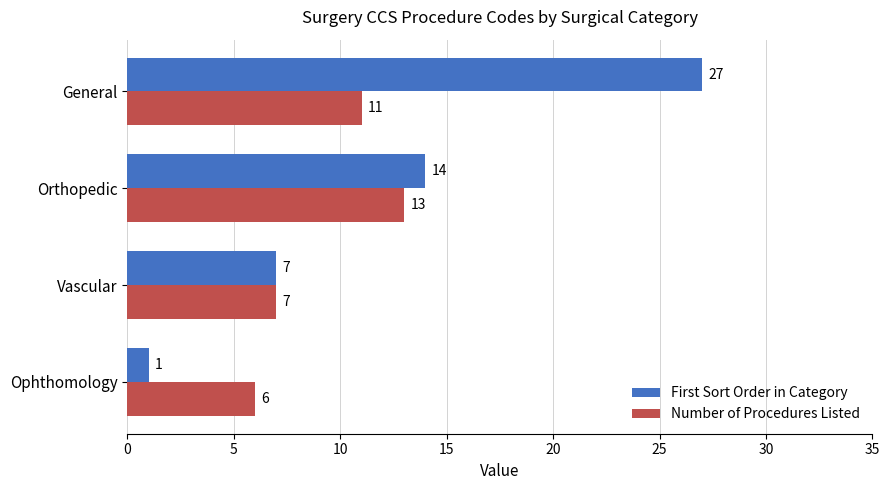

How many values in the Number of Procedures Listed series are below 11?

2